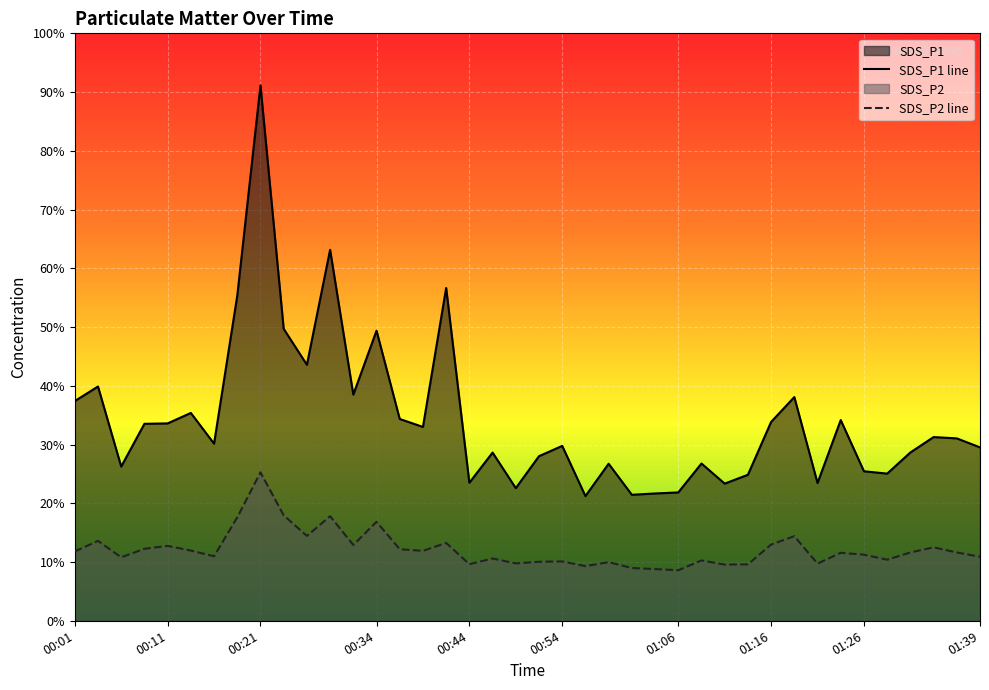

At which category does SDS_P2 reach its first local valley?

00:06